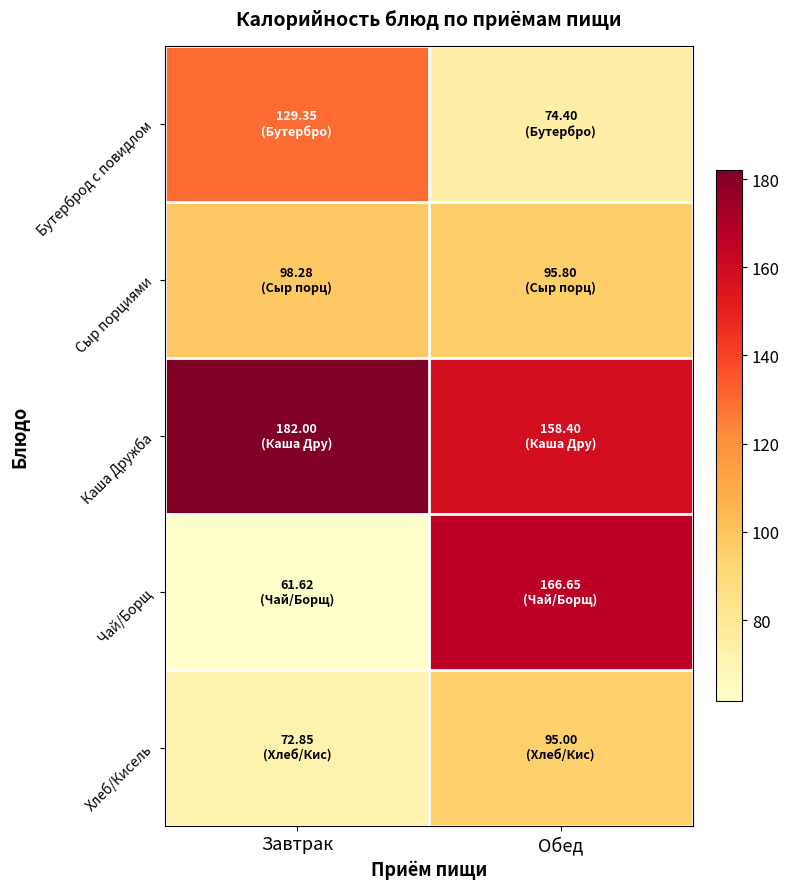

At which category is the sum across all series the highest?

Обед